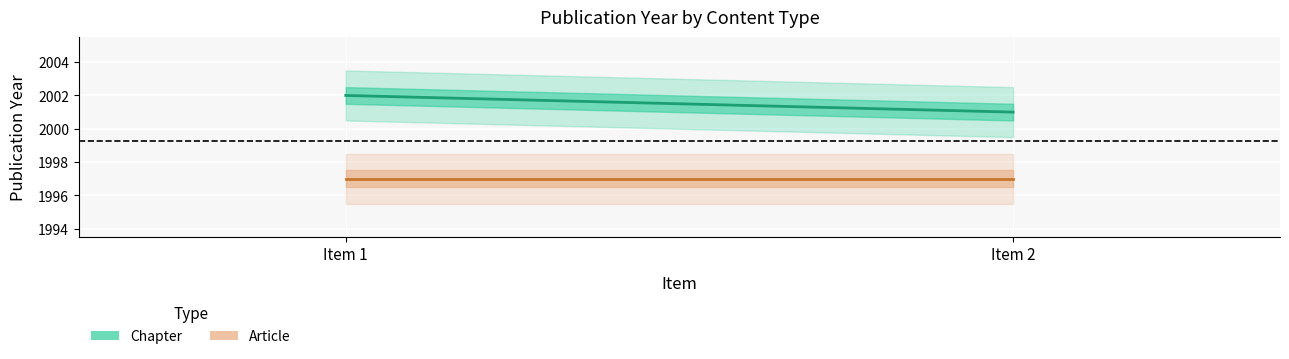

Rank the series by their maximum value, from highest to lowest.

Chapter, Article